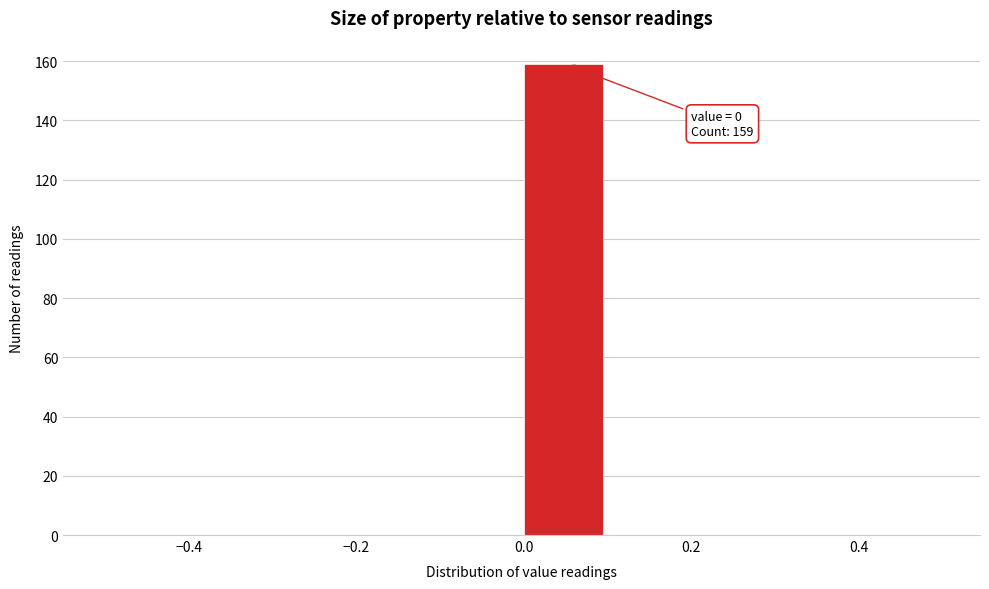

Over which range of the x-axis is the bar tallest?

0.0 to 0.1